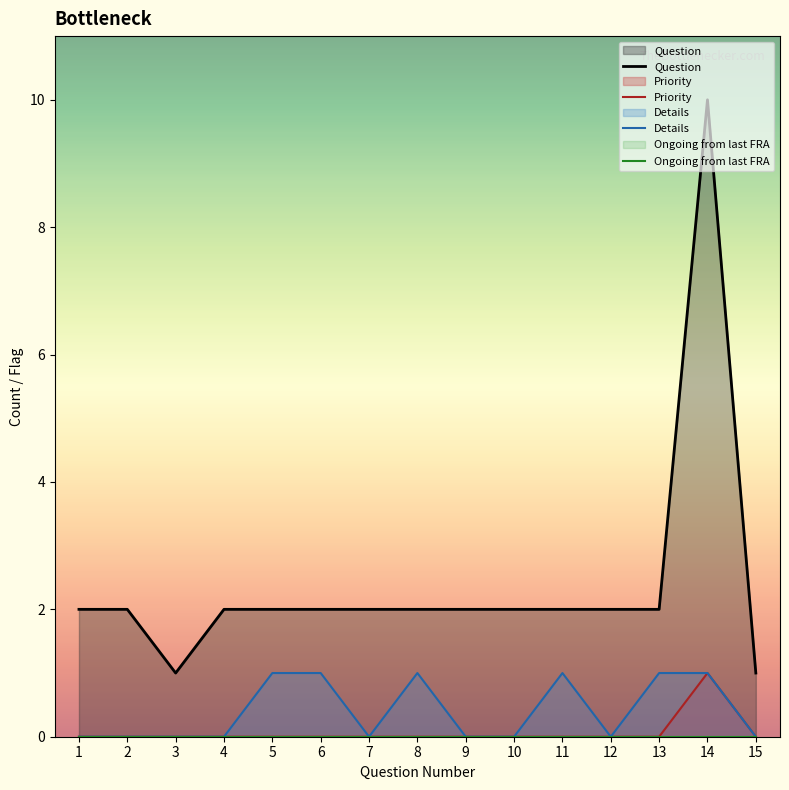

What is the value of the Question point at the 8th from the left?

2